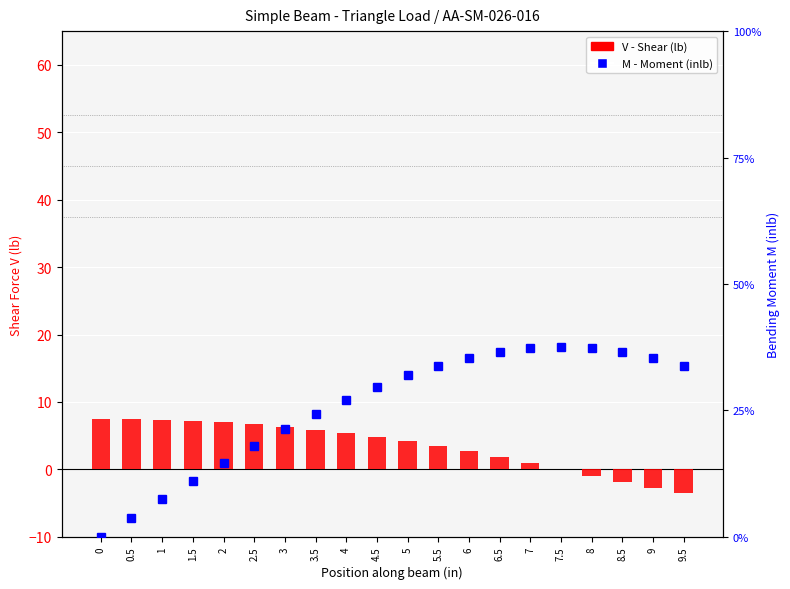

Between 1 and 3, which is larger?

1